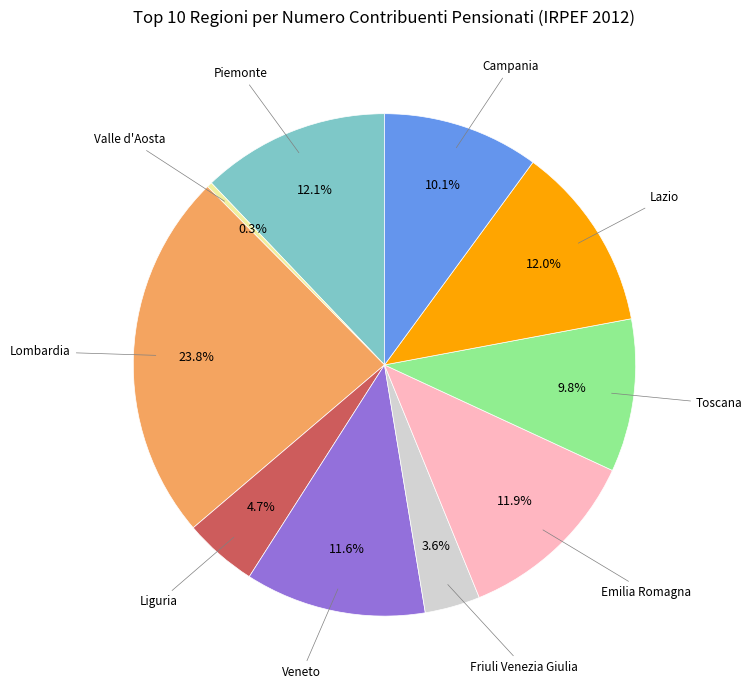

Count the number of slices in the pie.

10